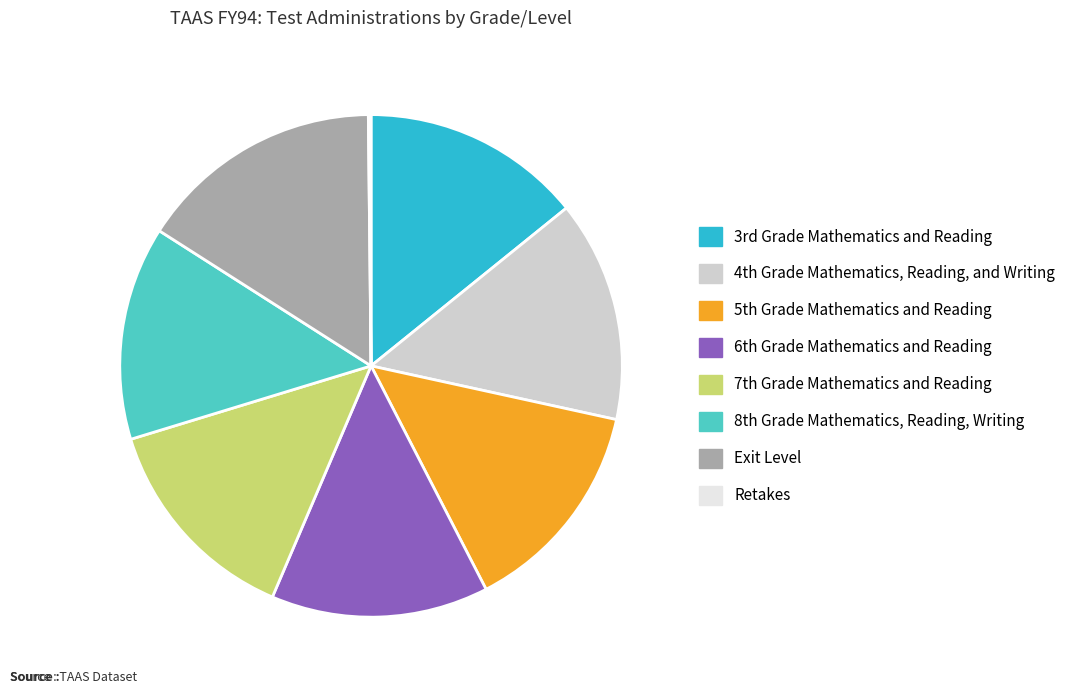

What is the largest slice in the pie chart?

Exit Level